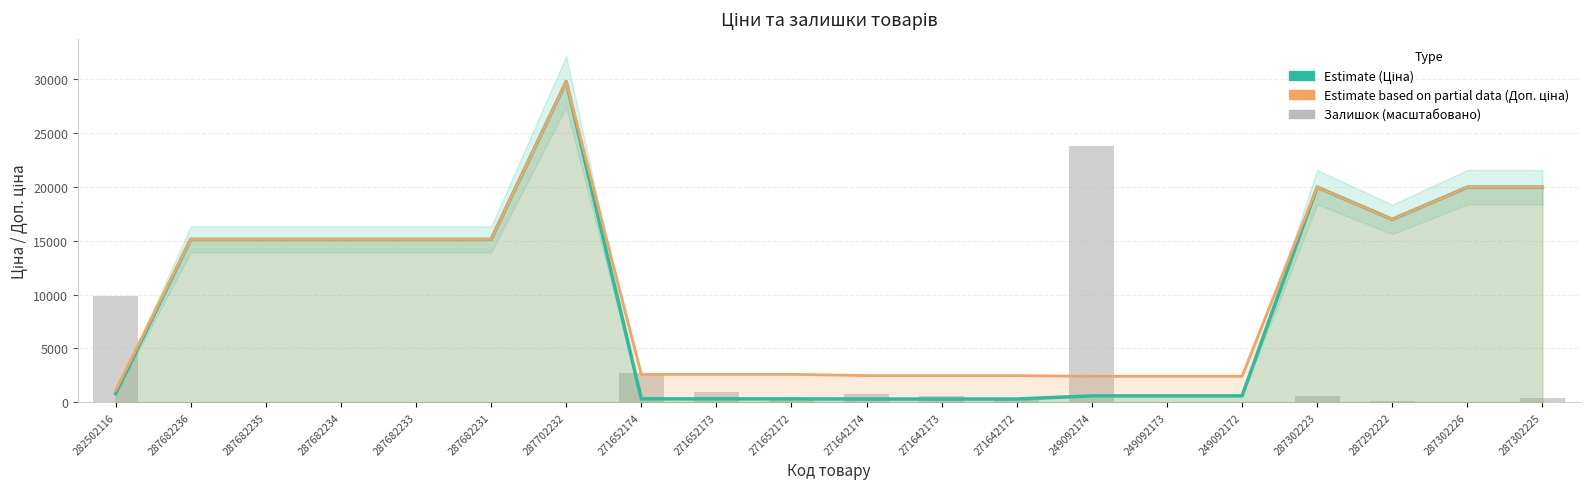

At which category does the chart reach its peak across all series?

287702232